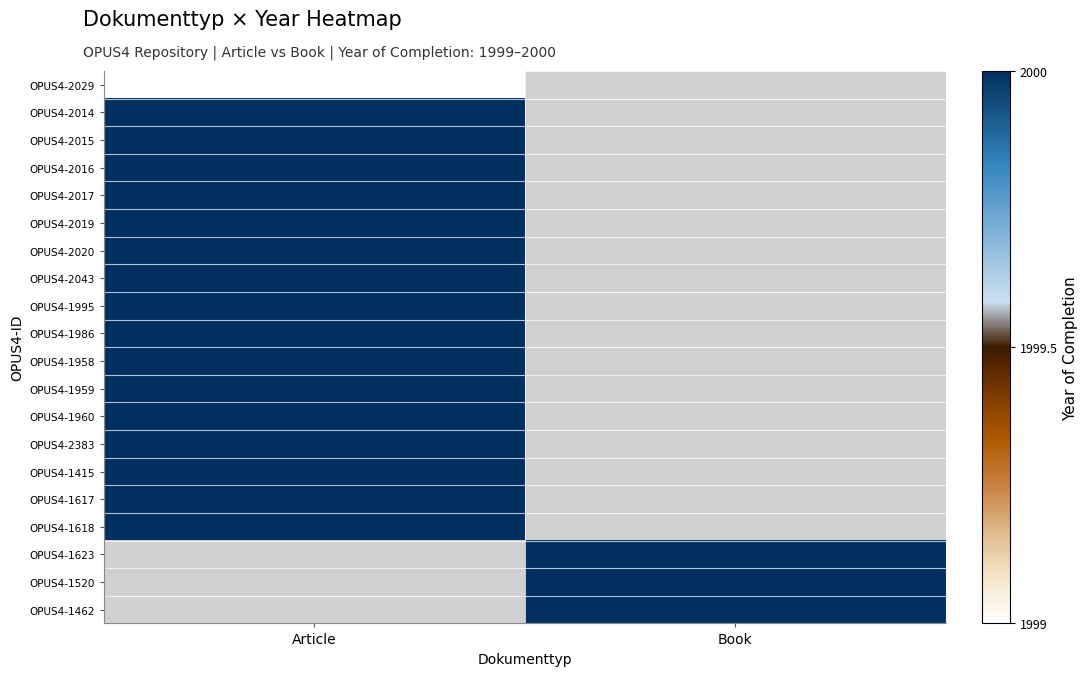

List the series in order of their peak value, lowest first.

OPUS4-2029, OPUS4-2014, OPUS4-2015, OPUS4-2016, OPUS4-2017, OPUS4-2019, OPUS4-2020, OPUS4-2043, OPUS4-1995, OPUS4-1986, OPUS4-1958, OPUS4-1959, OPUS4-1960, OPUS4-2383, OPUS4-1415, OPUS4-1617, OPUS4-1618, OPUS4-1623, OPUS4-1520, OPUS4-1462